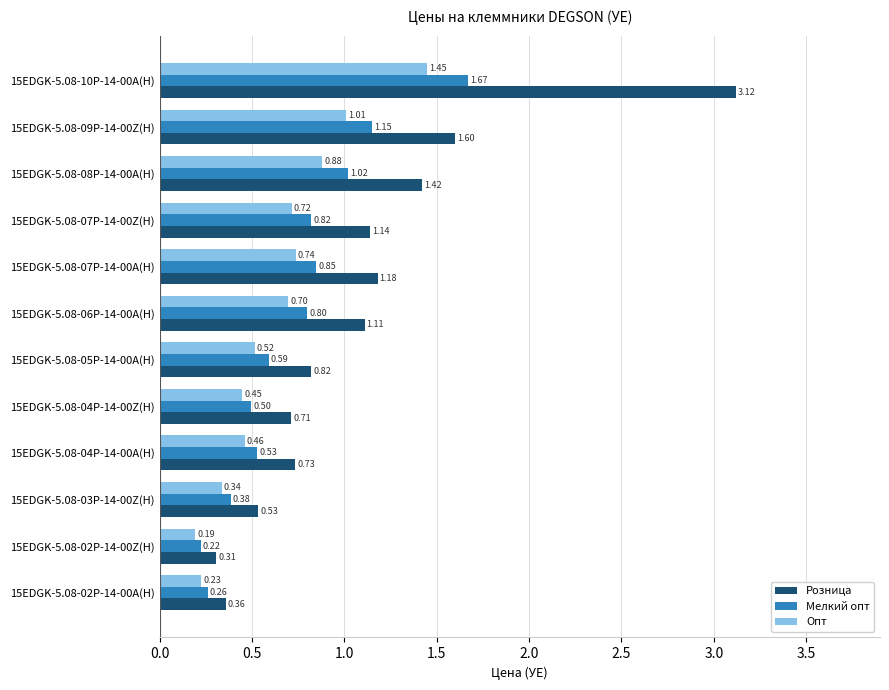

How many categories are shown in the chart?

12